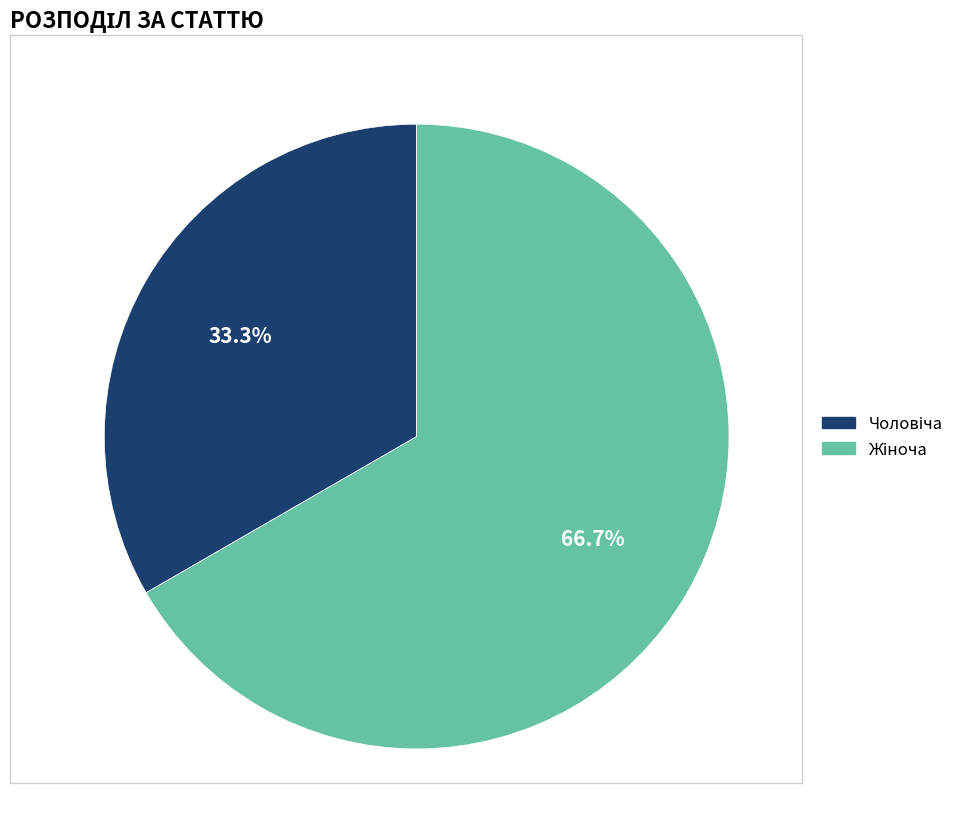

How many segments does this pie chart have?

2